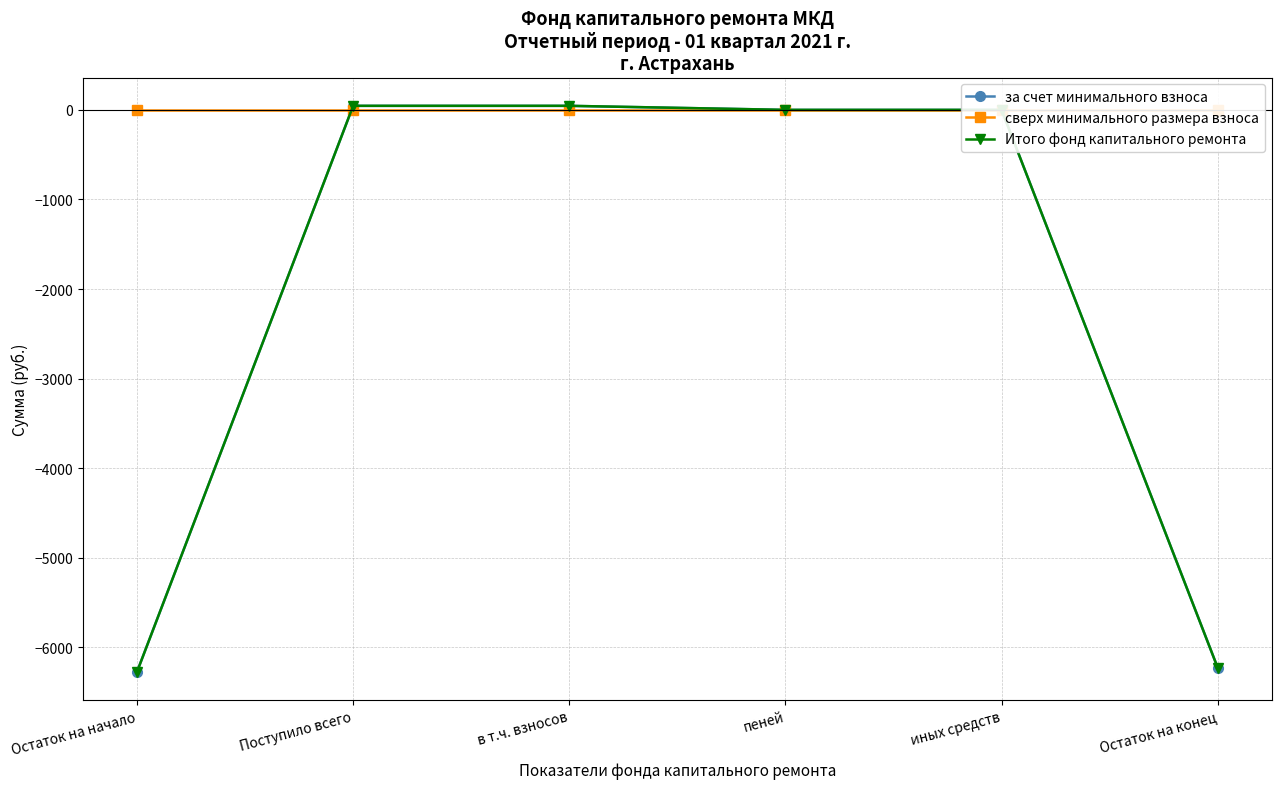

Rank the series at Поступило всего from lowest to highest value.

сверх минимального размера взноса, за счет минимального взноса, Итого фонд капитального ремонта